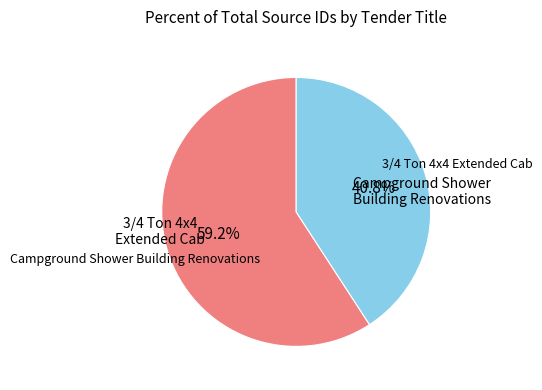

True or false: 3/4 Ton 4x4 Extended Cab accounts for 30% of the total.

False